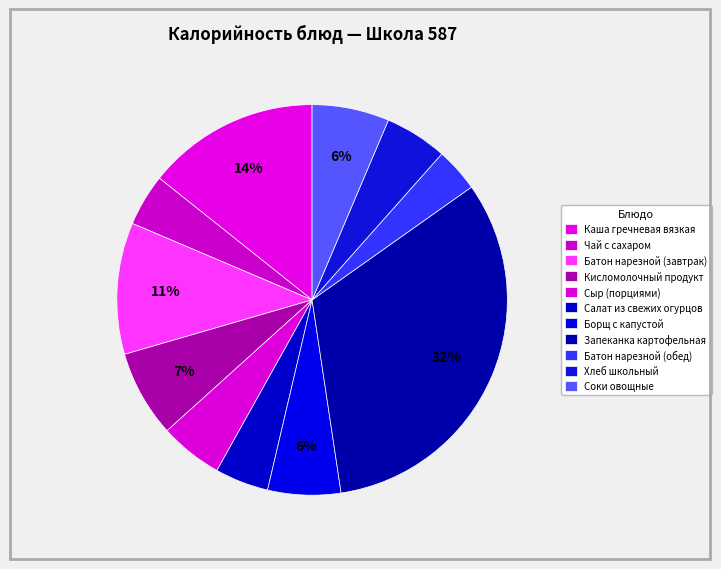

How many slices are in this pie chart?

11